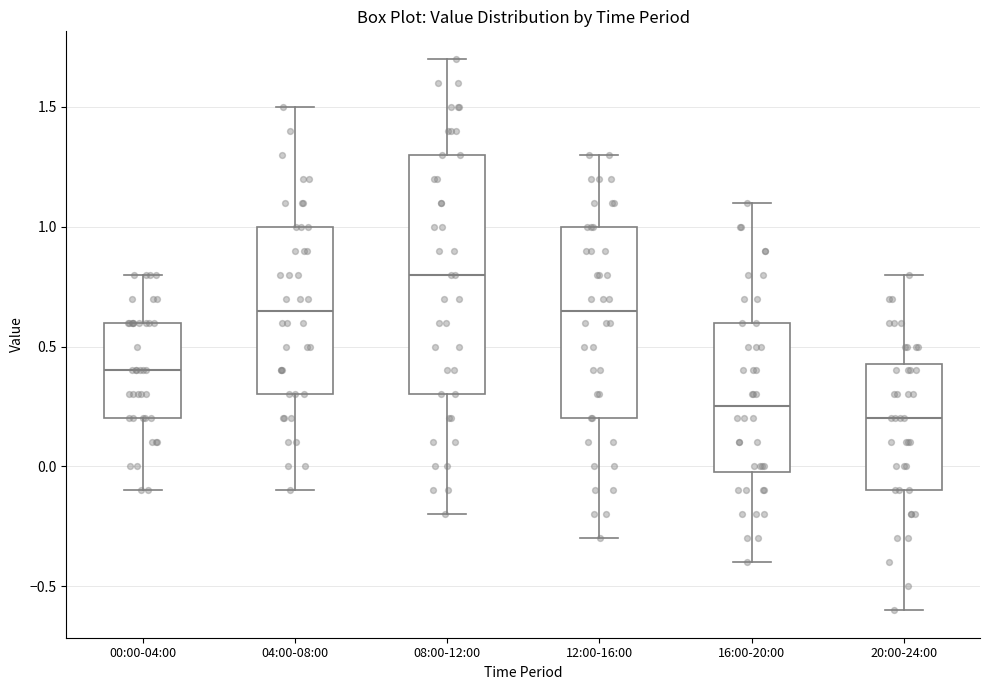

Comparing the boxes themselves (not the whiskers), which one is the tallest?

08:00-12:00